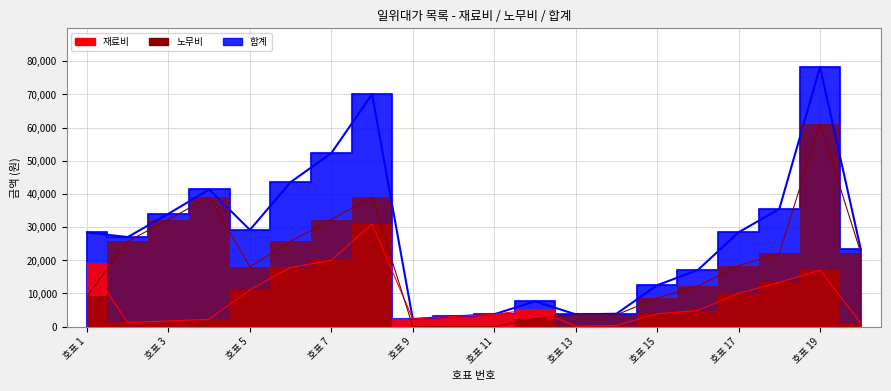

Reading left to right, what are all the values shown in this chart?

합계 선: 28383	26979	34013	41329	29159	43543	52288	70048	2303	3060	3730	7625	3703	3877	12473	17065	28420	35448	78223	23351
재료비 선: 19283	1279	1713	2228	11118	17843	19988	30947	2303	3060	3730	5244	161	335	3867	4860	10043	13331	17025	1061
노무비 선: 9100	25674	32267	39060	18031	25674	32267	39060	0	0	0	2381	3542	3542	8606	12205	18377	22117	61198	22277